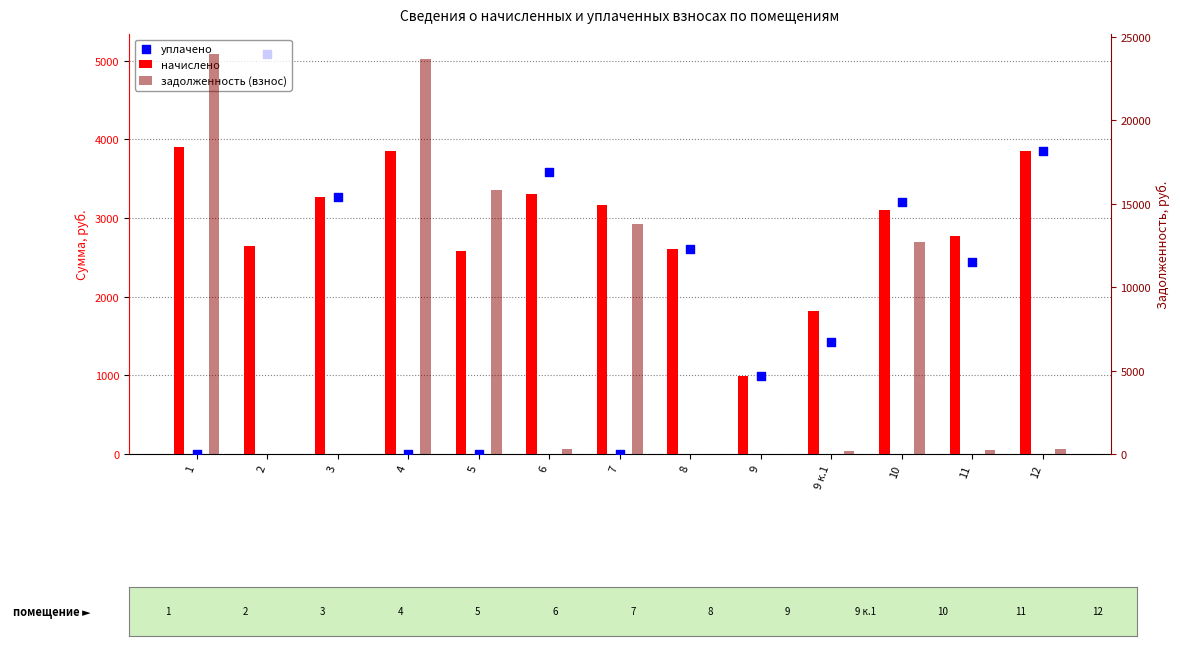

Is the value of начислено at 7 greater than the value of уплачено at 5?

Yes